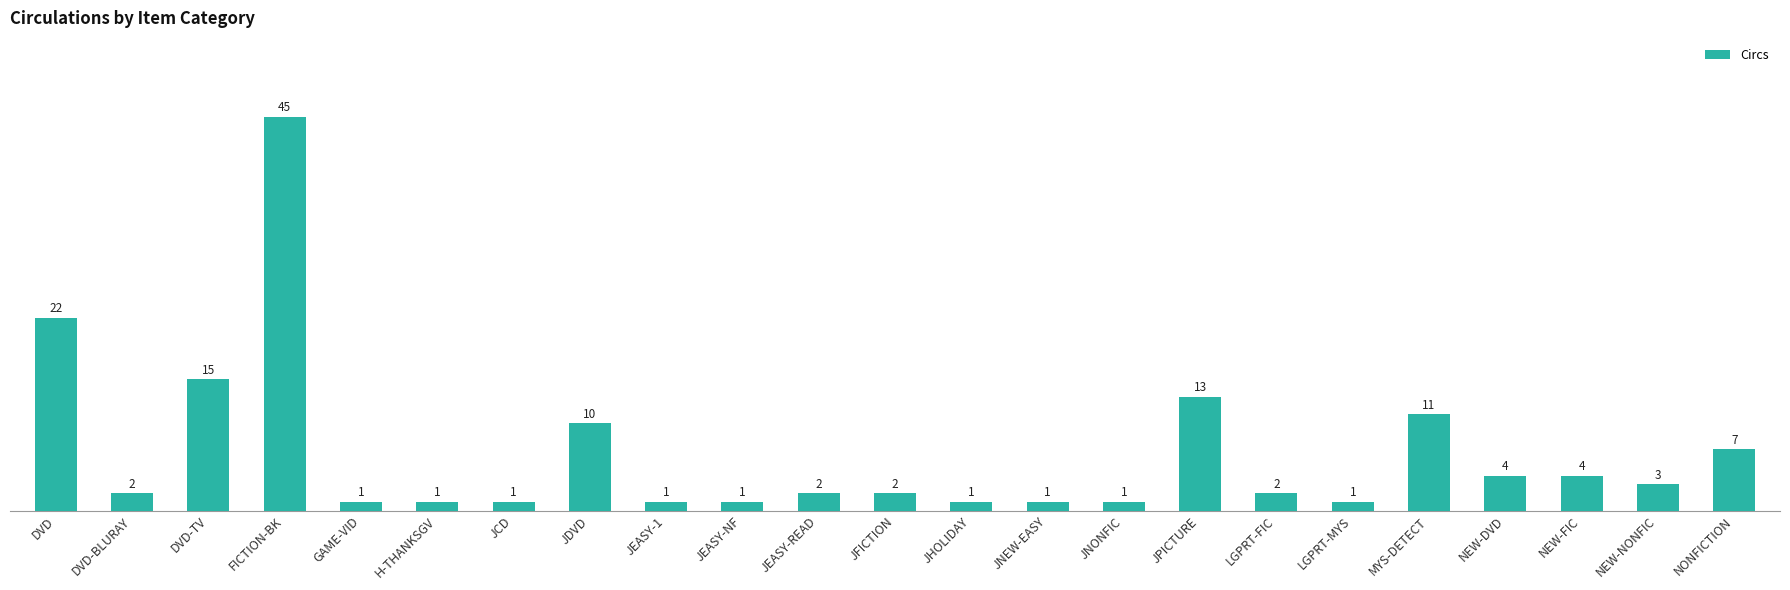

What is the label of the 12th bar from the left?

JFICTION